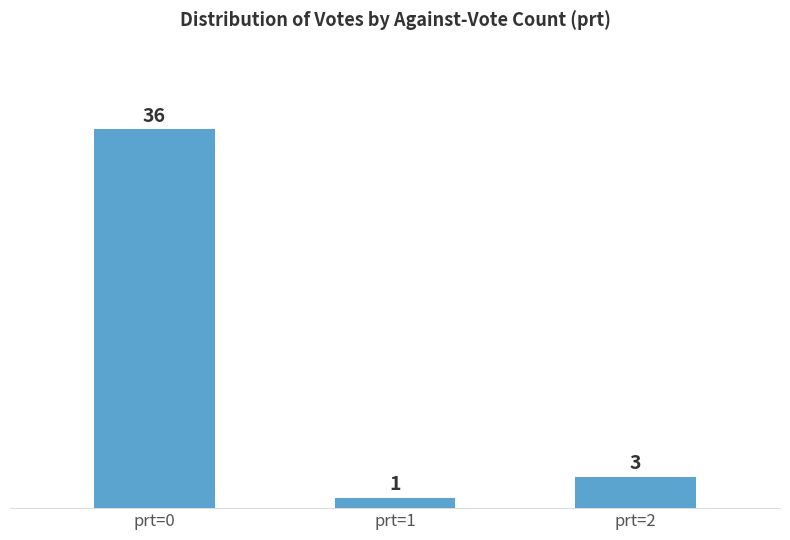

Reading right to left, transcribe all the data shown in this chart.

prt=2=3	prt=1=1	prt=0=36